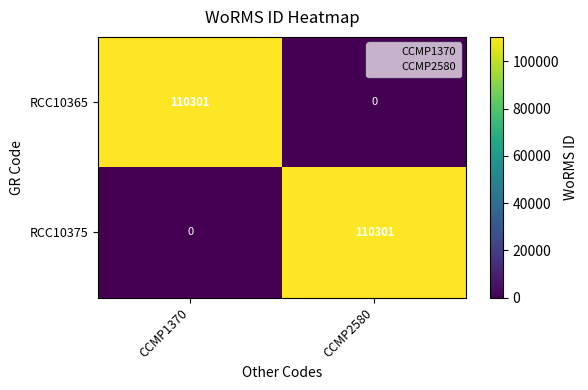

The RCC10365 series shows 110301 at CCMP1370. True or false?

True